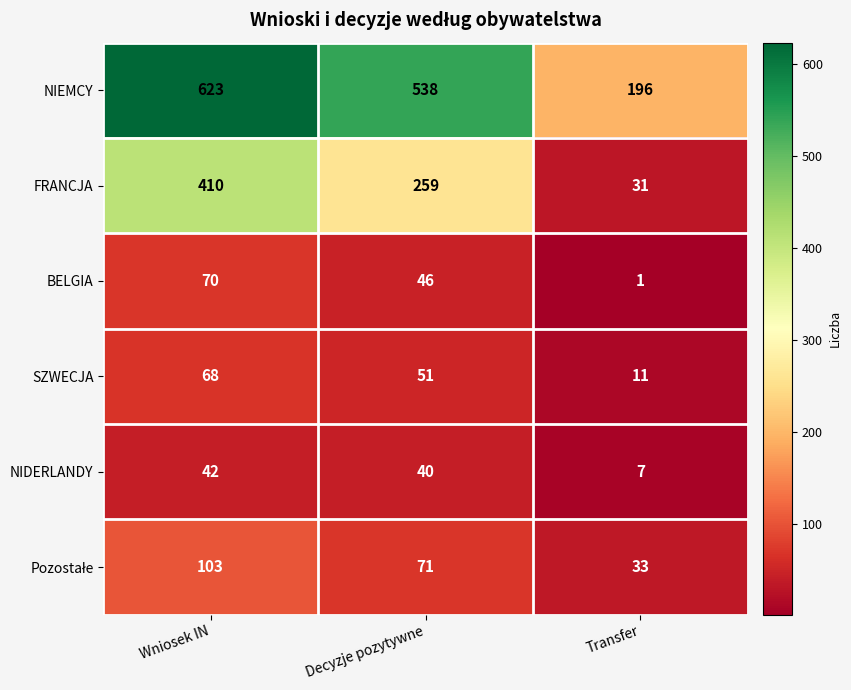

Between Decyzje pozytywne and Transfer, which series saw the biggest shift?

NIEMCY